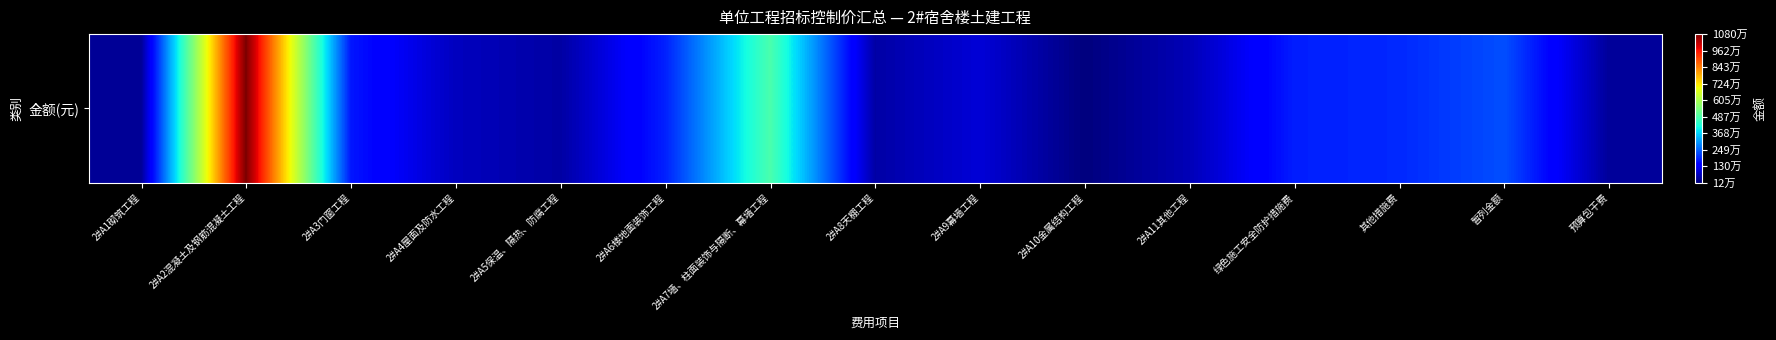

Reading left to right, transcribe all the data shown in this chart.

2#A1砌筑工程=353606.5	2#A2混凝土及钢筋混凝土工程=10804780.9	2#A3门窗工程=1693894.4	2#A4屋面及防水工程=717782.6	2#A5保温、隔热、防腐工程=471784.2	2#A6楼地面装饰工程=1799115.4	2#A7墙、柱面装饰与隔断、幕墙工程=4832593.4	2#A8天棚工程=487238.8	2#A9幕墙工程=948058.5	2#A10金属结构工程=116655.8	2#A11其他工程=654725.6	绿色施工安全防护措施费=1772492.3	其他措施费=1882833.4	暂列金额=2288023.6	预算包干费=371888.3